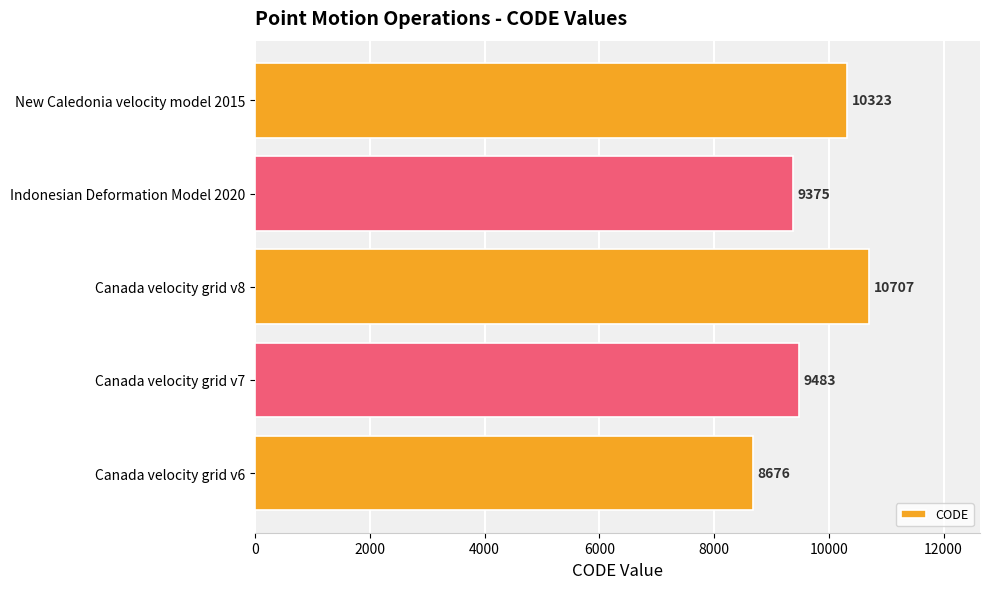

List the labels in order of value, largest first.

Canada velocity grid v8, New Caledonia velocity model 2015, Canada velocity grid v7, Indonesian Deformation Model 2020, Canada velocity grid v6